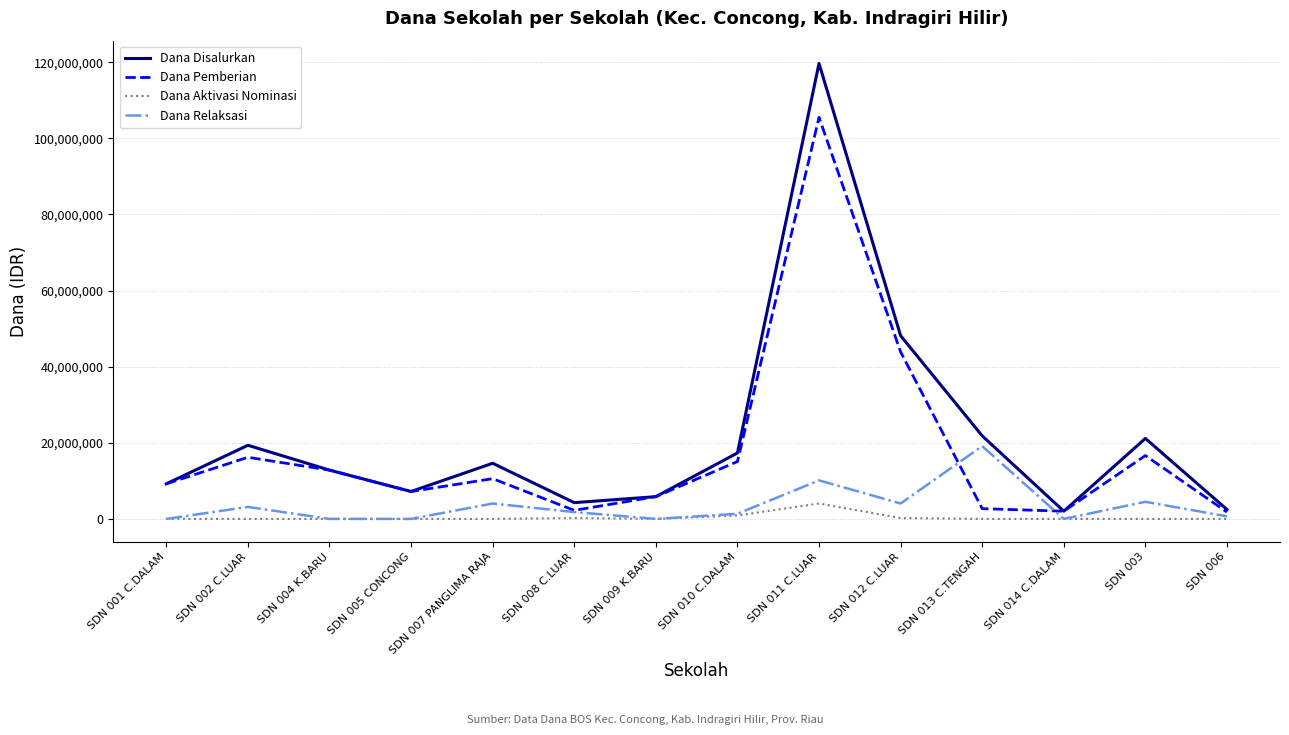

List the series in order of their peak value, lowest first.

Dana Aktivasi Nominasi, Dana Relaksasi, Dana Pemberian, Dana Disalurkan